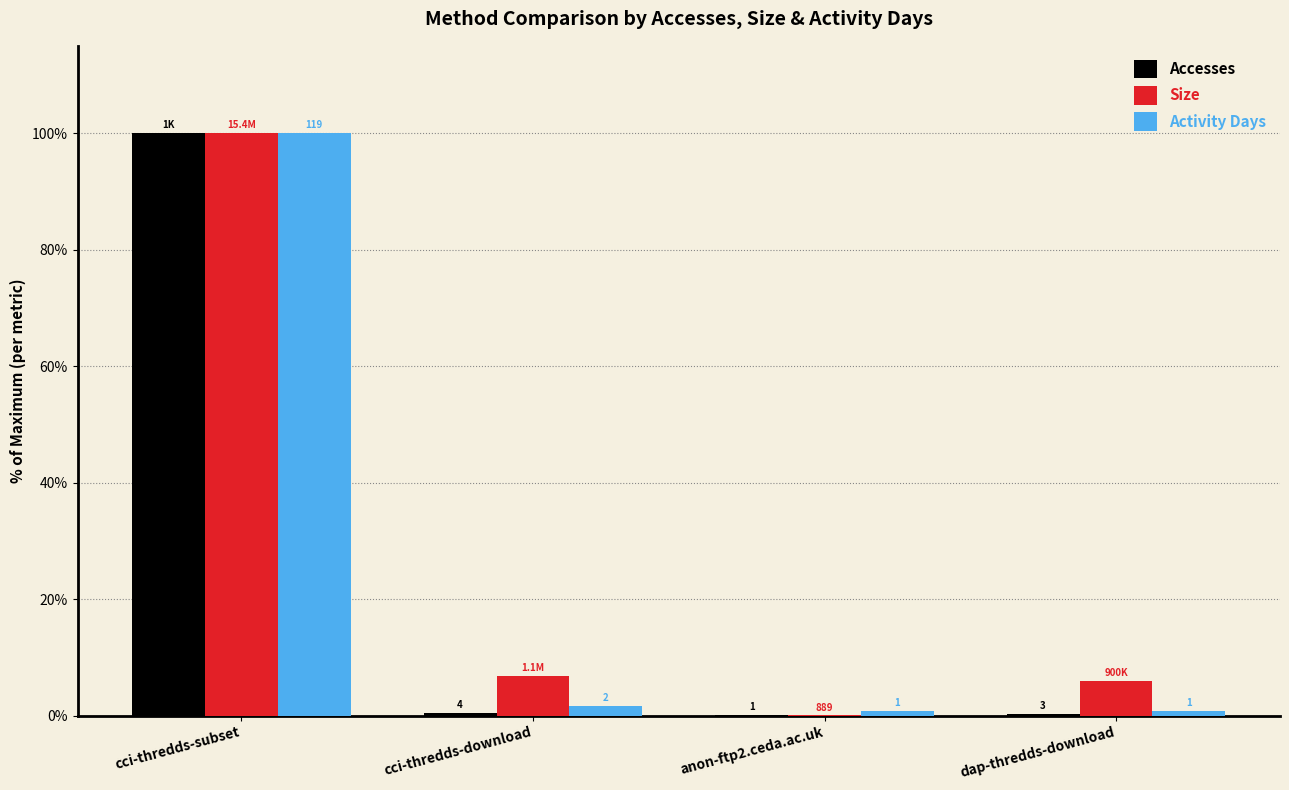

At cci-thredds-download, list the series in order from smallest to largest.

Accesses, Activity Days, Size